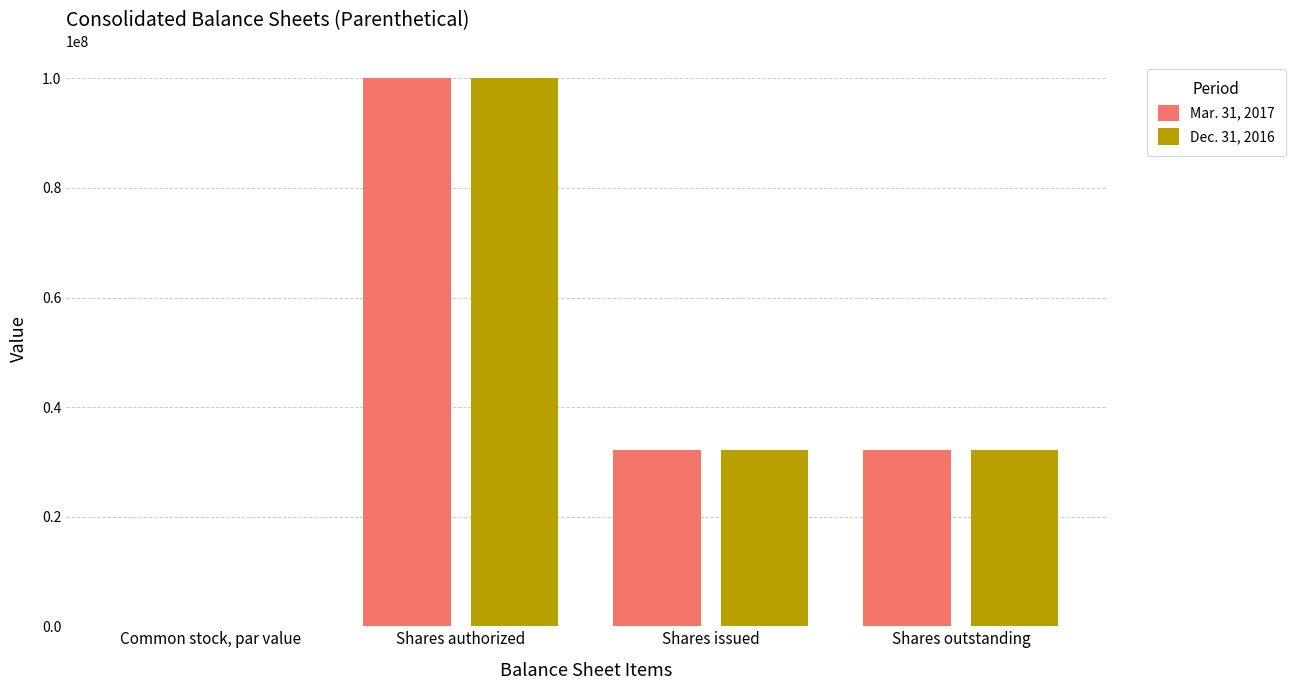

What is the average value of the Dec. 31, 2016 series?

41089424.5